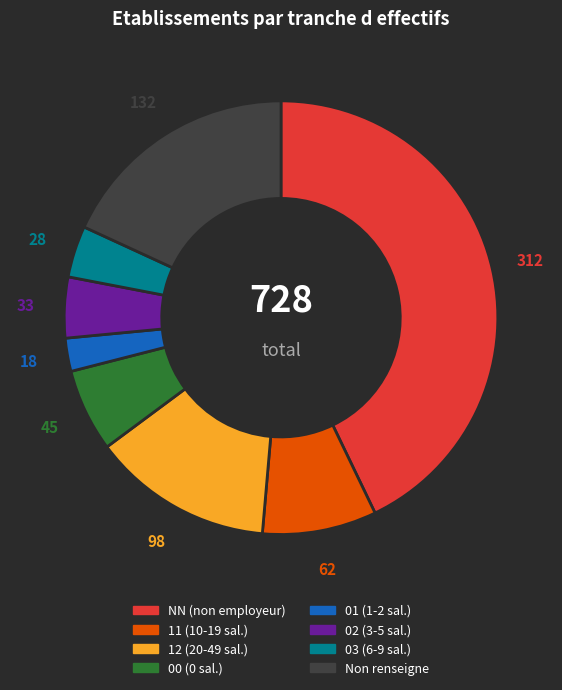

Is it true that Non renseigne is 18% of the pie?

True